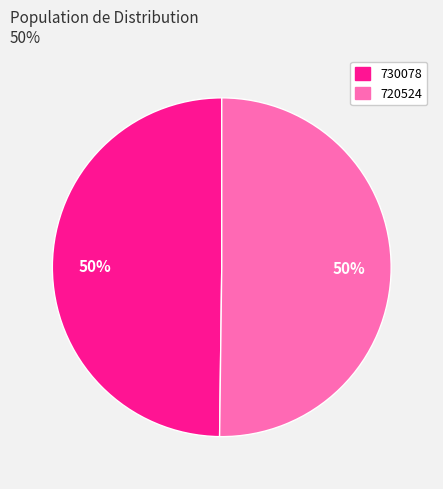

Approximately how many times larger is the value at 730078 compared to 720524?

1.0